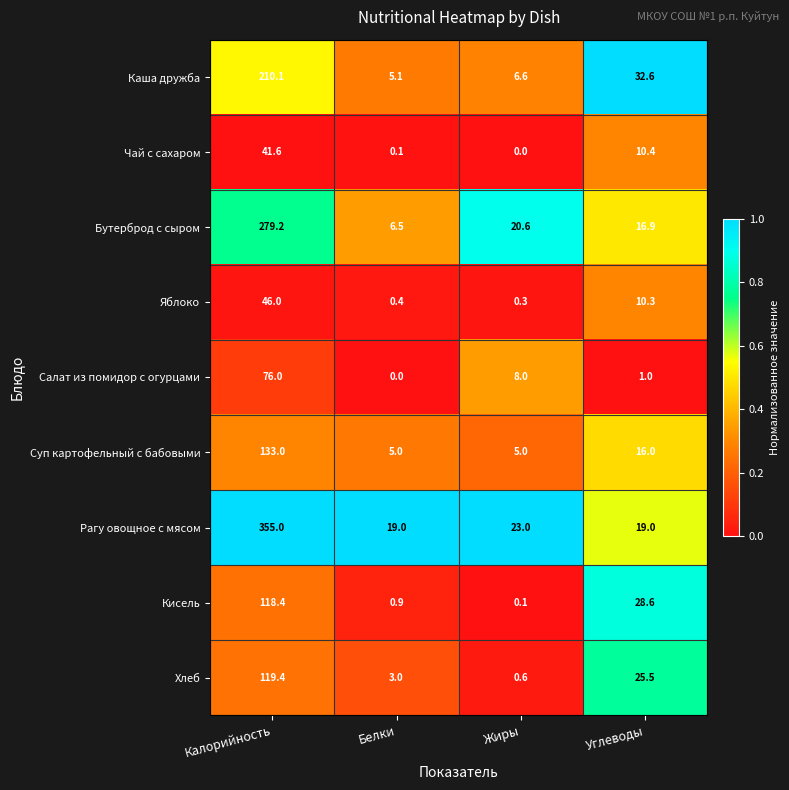

At which category does the chart reach its peak across all series?

Калорийность